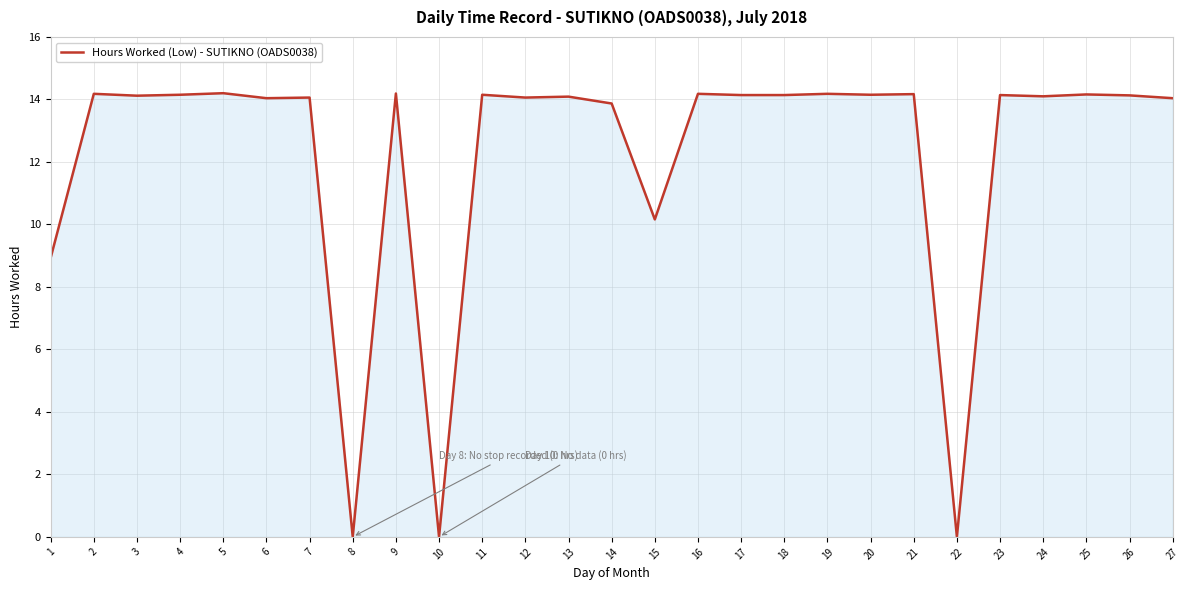

Count the number of data series in this chart.

1